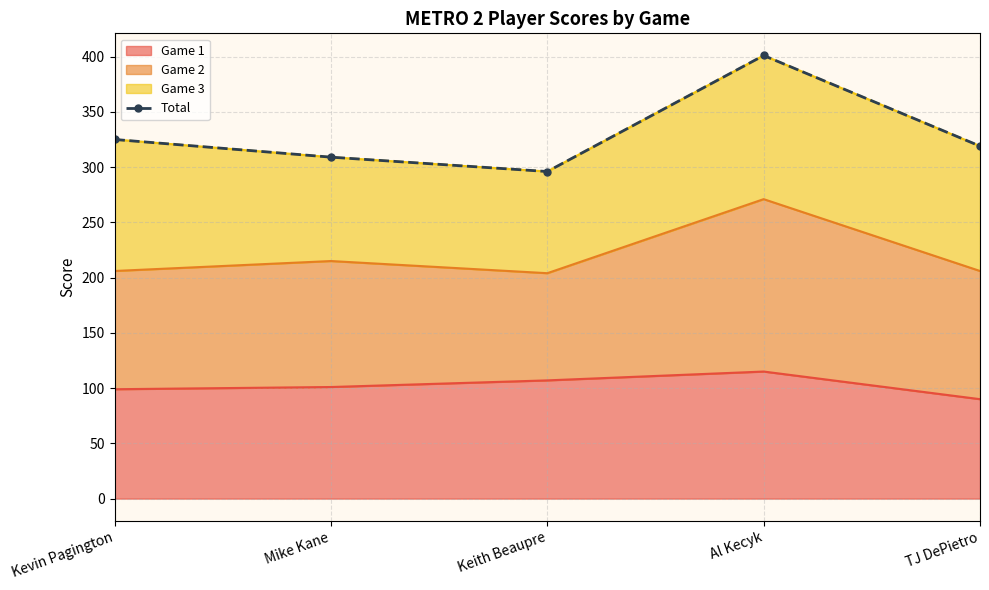

What is the sum of all values?

1650